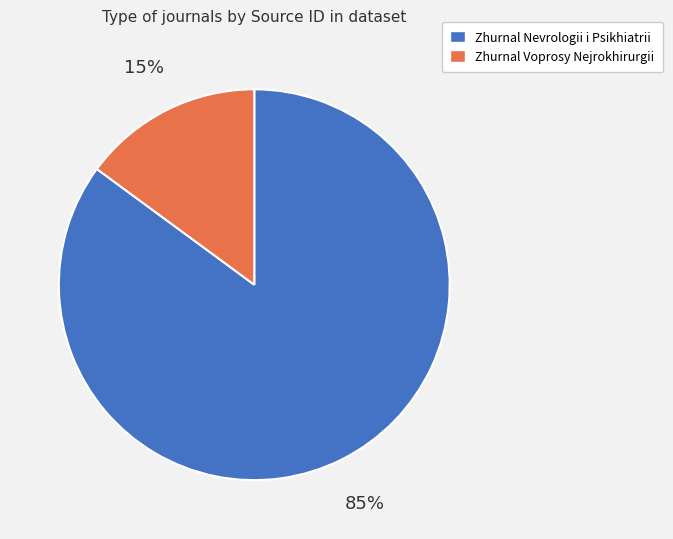

Does any single category account for the majority?

Yes